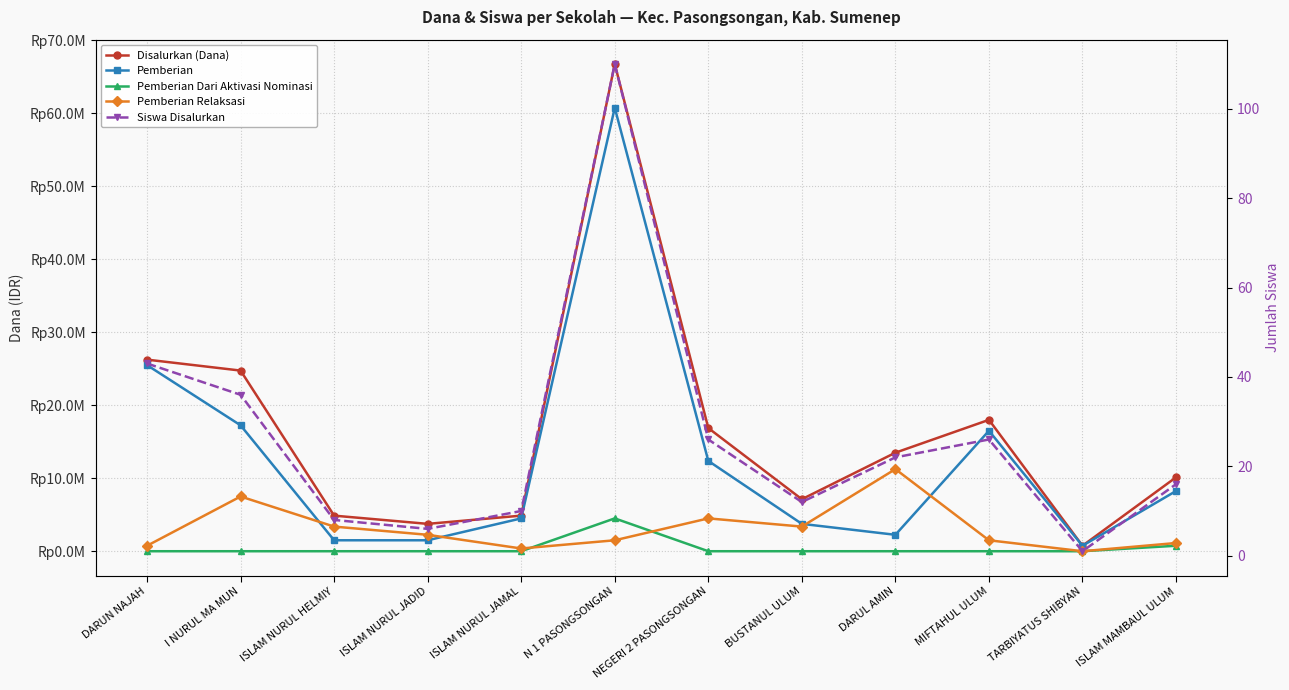

How many categories are shown in the chart?

12